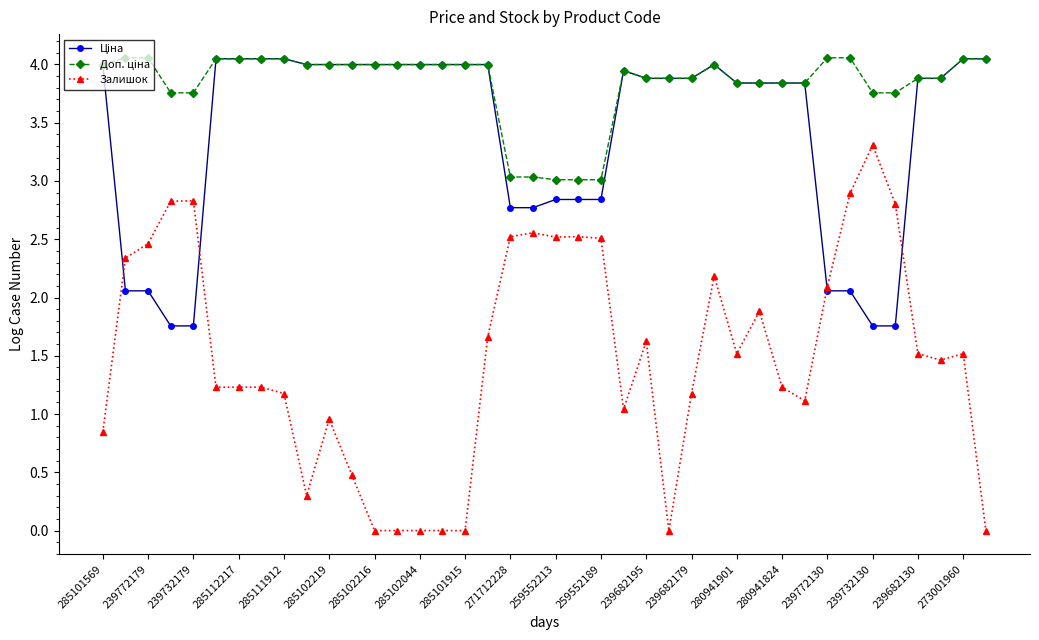

True or false: Залишок has more than 2 points higher than both neighbors.

True